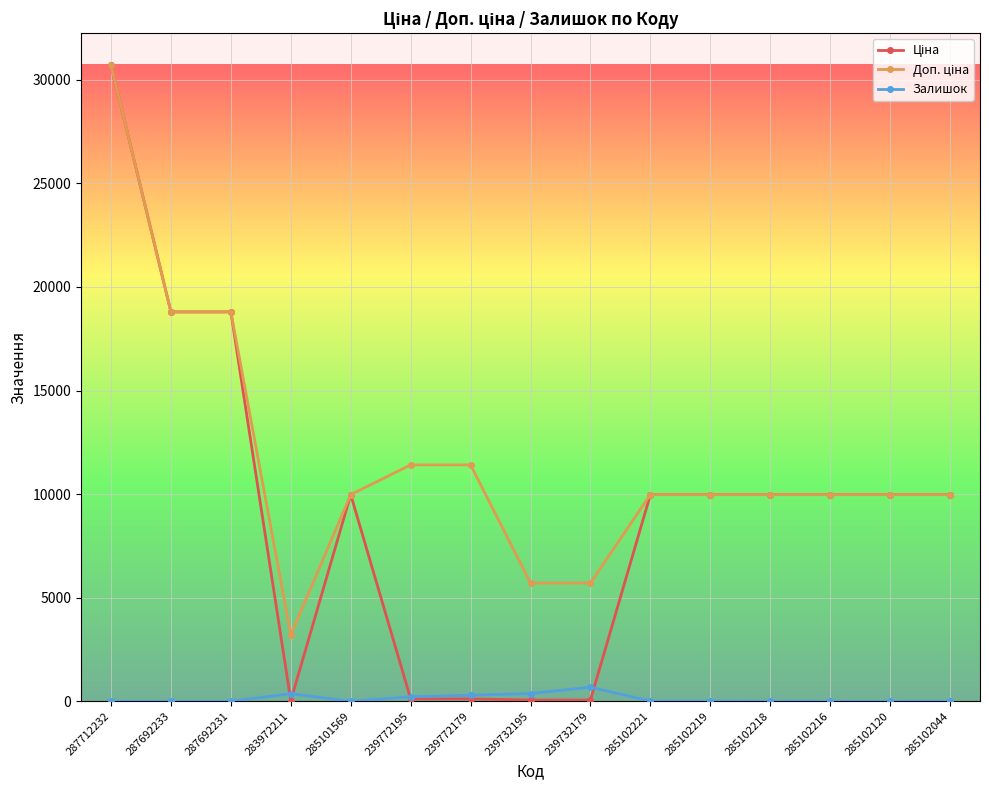

What is the sum of all Залишок values?

1930.0